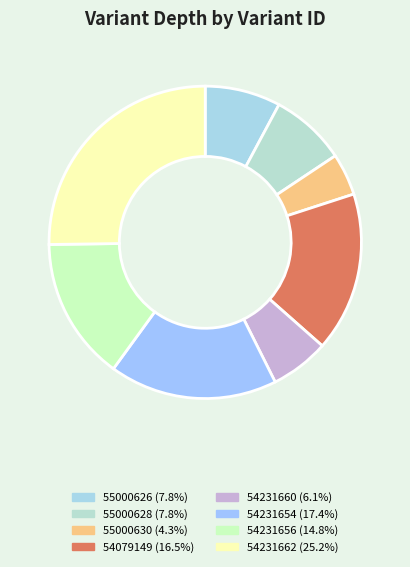

What percentage is the 55000628 slice, to the nearest percent?

8%